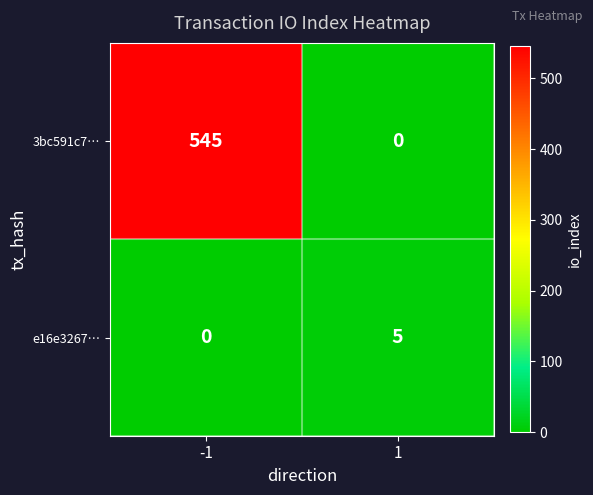

Reading right to left, transcribe all the data shown in this chart.

3bc591c7…: 0	545
e16e3267…: 5	0